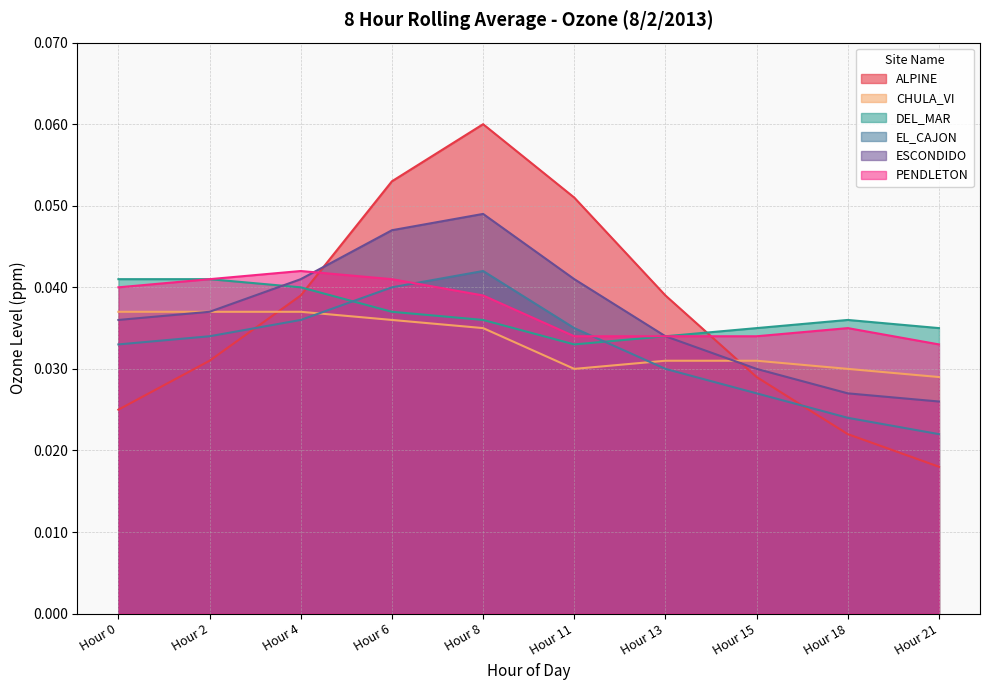

How many lines are shown in the chart?

6